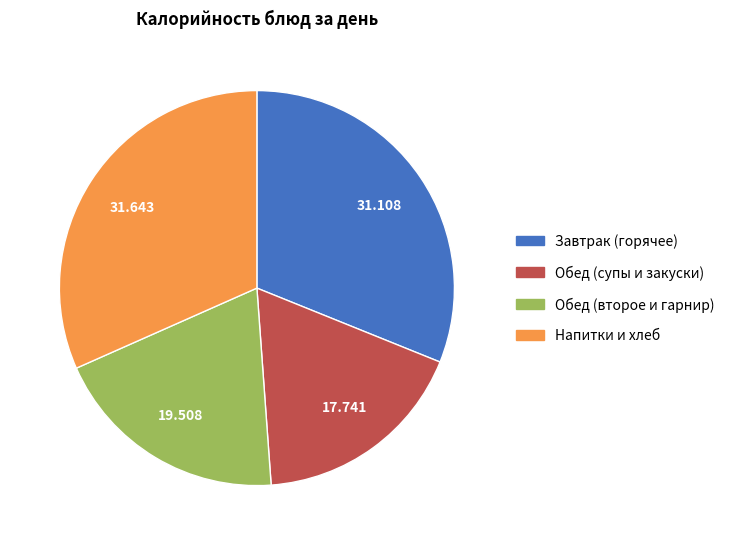

Count the number of slices in the pie.

4